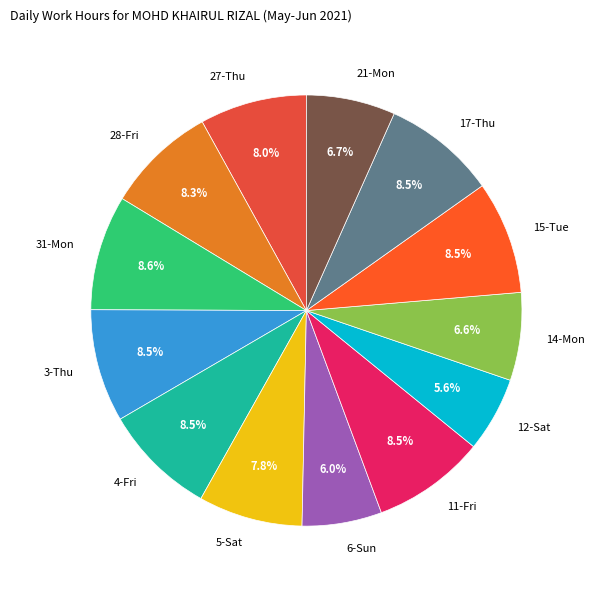

Do 11-Fri and 31-Mon together represent more than half of the pie?

No